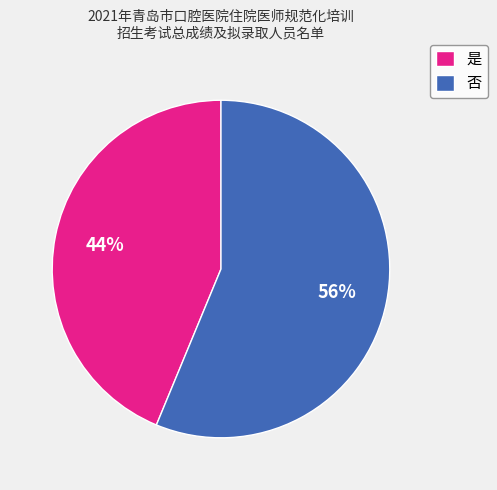

Do 否 and 是 together represent more than half of the pie?

Yes